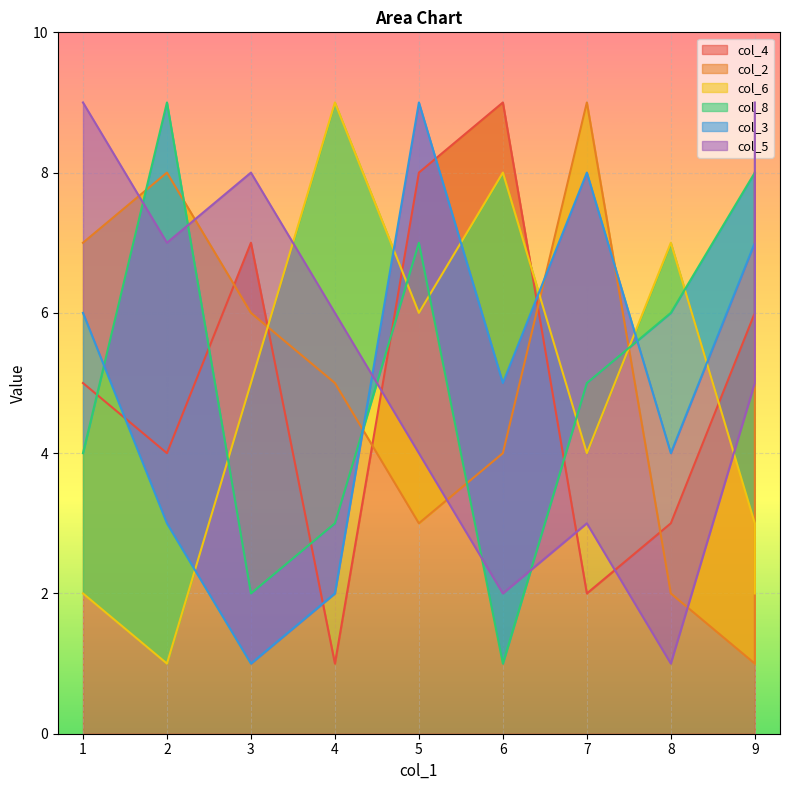

Rank the series at 5 from lowest to highest value.

col_2, col_5, col_6, col_8, col_4, col_3